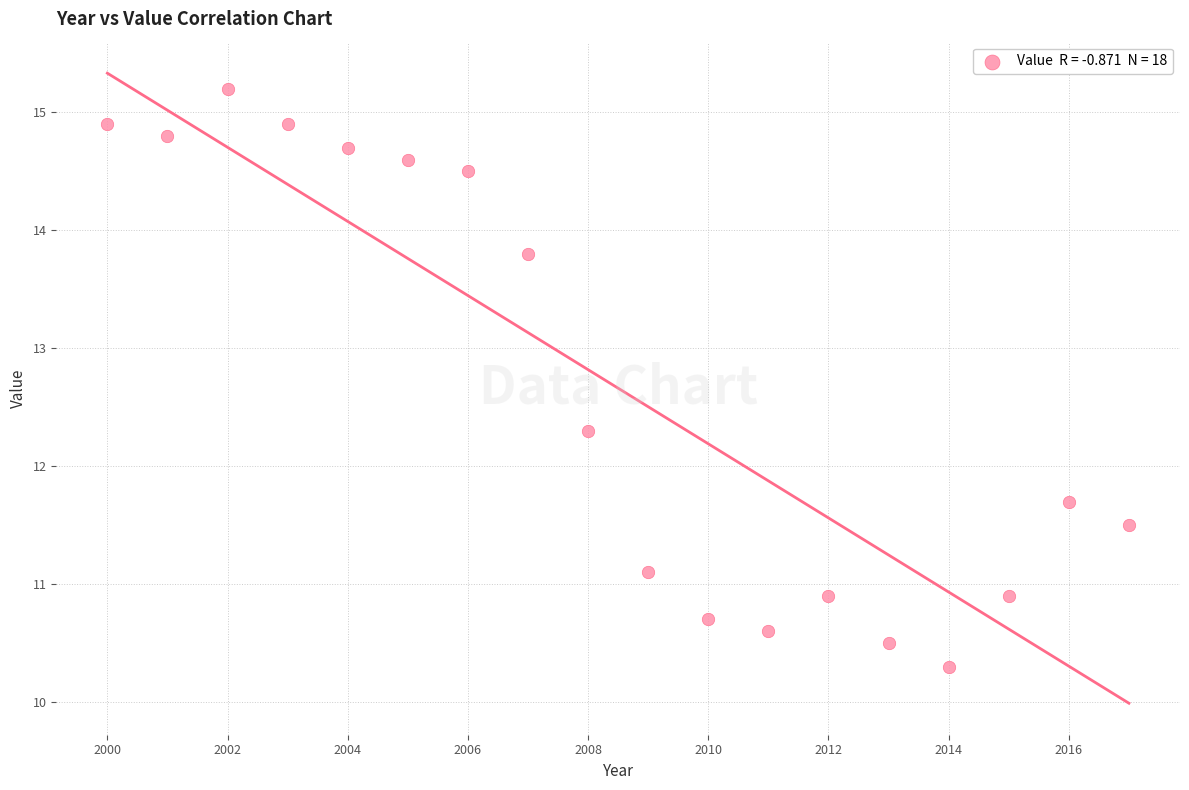

What is the range of Y values (max minus min)?

4.9